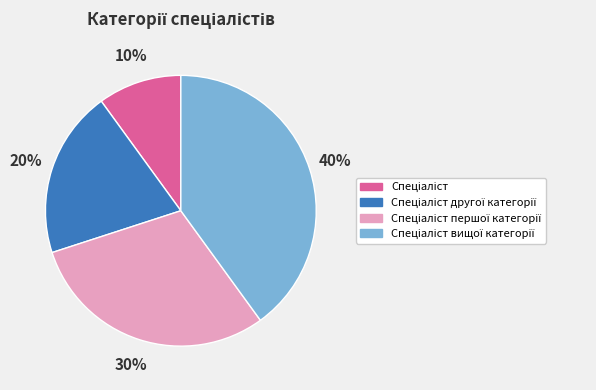

To the nearest percent, what is the average slice percentage?

25%